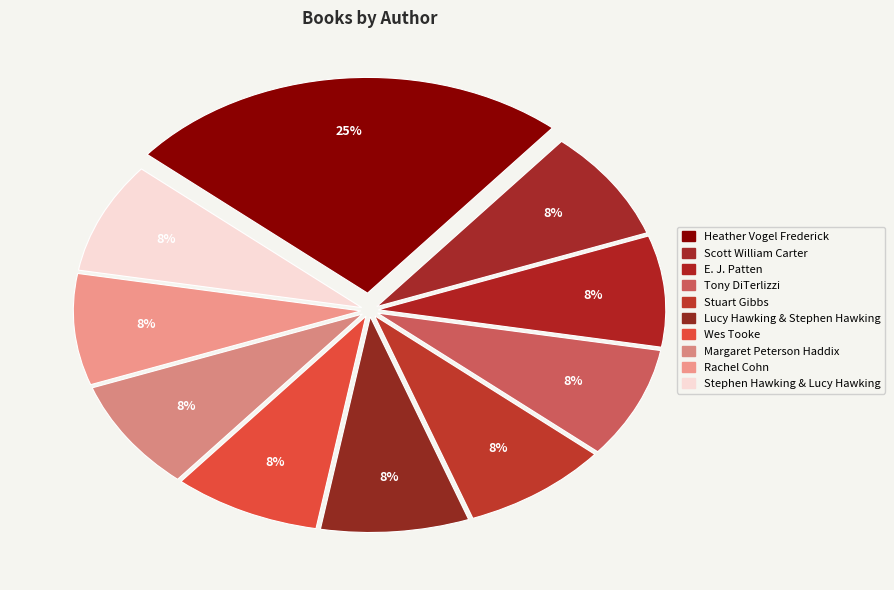

To the nearest percent, what is the combined percentage of Scott William Carter and E. J. Patten?

17%